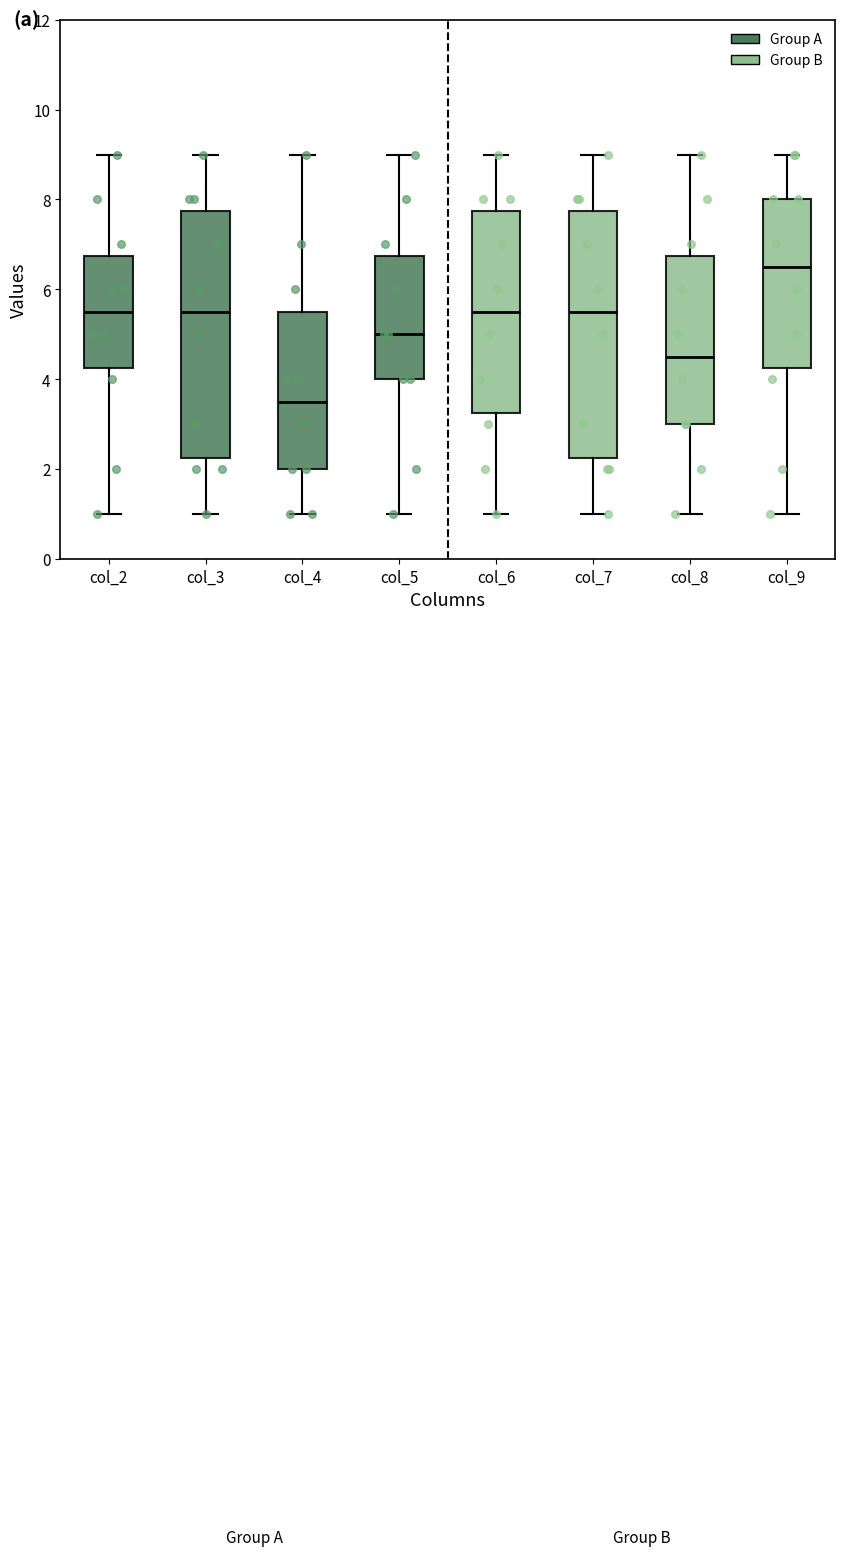

Reading left to right, transcribe this box plot: for each box, give where its median line is, the range the box spans, and where its two whiskers end, as read against the y-axis. The values are not printed on the chart, so give them approximately, as read against the axis.

col_2: median 5.6, box 4.2 to 6.8, whiskers 1.0 to 9.0
col_3: median 5.6, box 2.2 to 7.8, whiskers 1.0 to 9.0
col_4: median 3.6, box 2.0 to 5.6, whiskers 1.0 to 9.0
col_5: median 5.0, box 4.0 to 6.8, whiskers 1.0 to 9.0
col_6: median 5.6, box 3.2 to 7.8, whiskers 1.0 to 9.0
col_7: median 5.6, box 2.2 to 7.8, whiskers 1.0 to 9.0
col_8: median 4.6, box 3.0 to 6.8, whiskers 1.0 to 9.0
col_9: median 6.6, box 4.2 to 8.0, whiskers 1.0 to 9.0